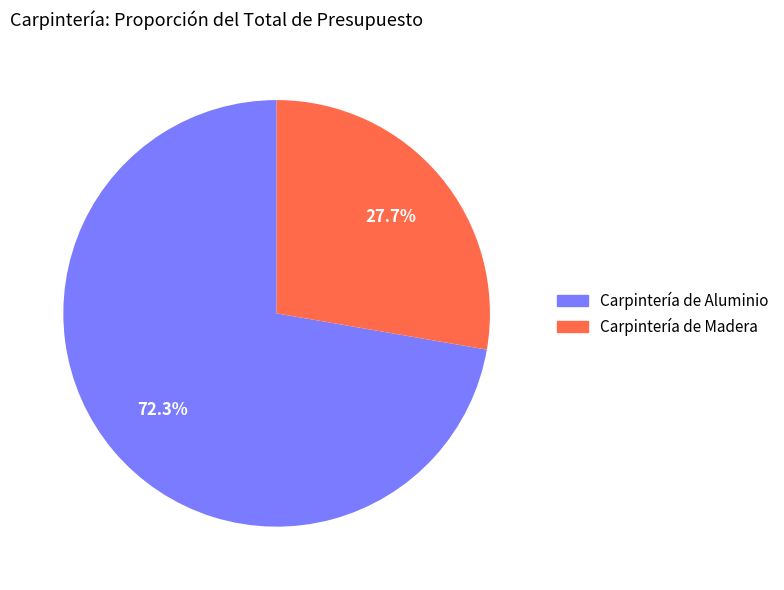

Is Carpintería de Madera the majority of the pie?

No